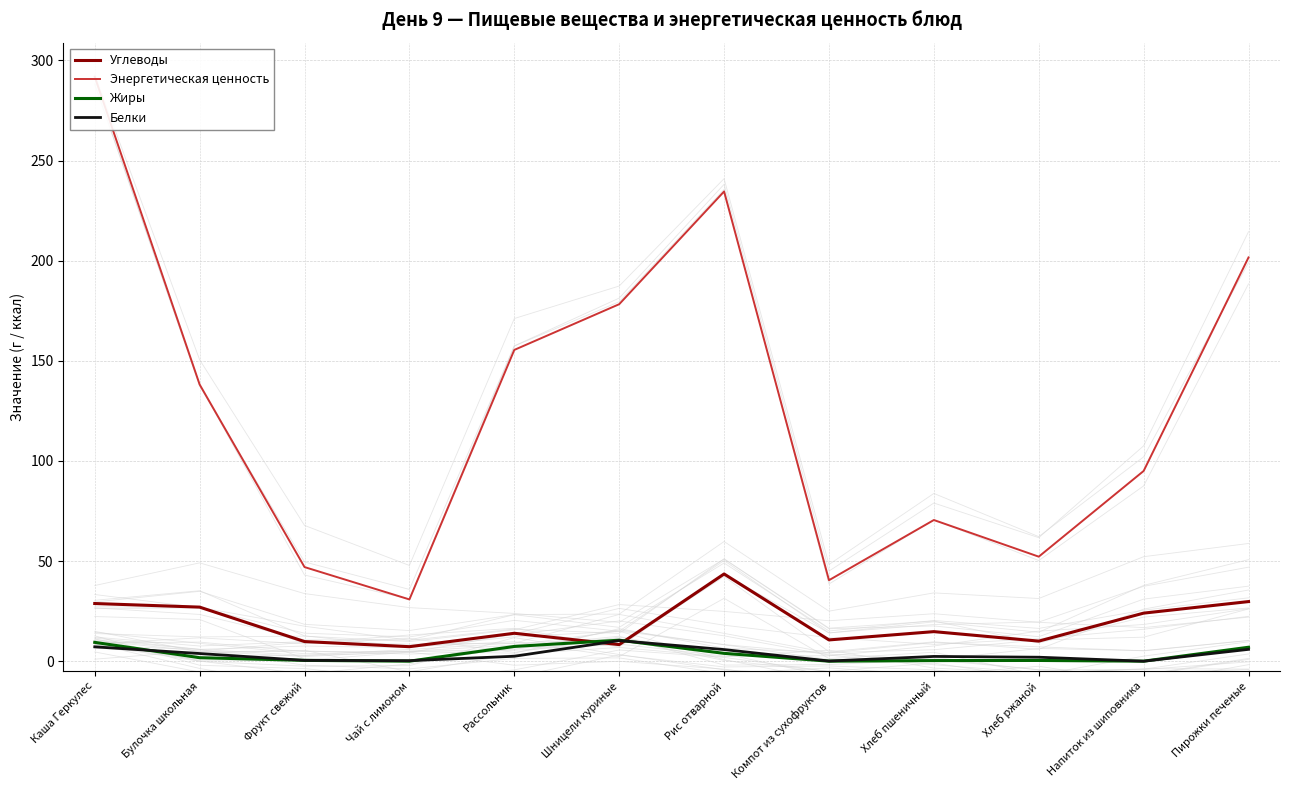

Where is Энергетическая ценность nearest to the value 161?

Рассольник